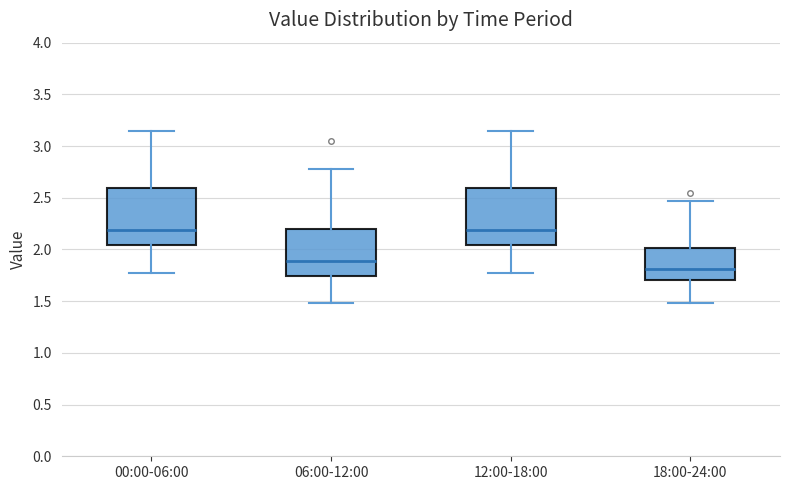

Reading left to right, transcribe this box plot: for each box, give where its median line is, the range the box spans, and where its two whiskers end, as read against the y-axis. The values are not printed on the chart, so give them approximately, as read against the axis.

00:00-06:00: median 2.20, box 2.05 to 2.60, whiskers 1.75 to 3.15
06:00-12:00: median 1.90, box 1.75 to 2.20, whiskers 1.50 to 2.80
12:00-18:00: median 2.20, box 2.05 to 2.60, whiskers 1.75 to 3.15
18:00-24:00: median 1.80, box 1.70 to 2.00, whiskers 1.50 to 2.45